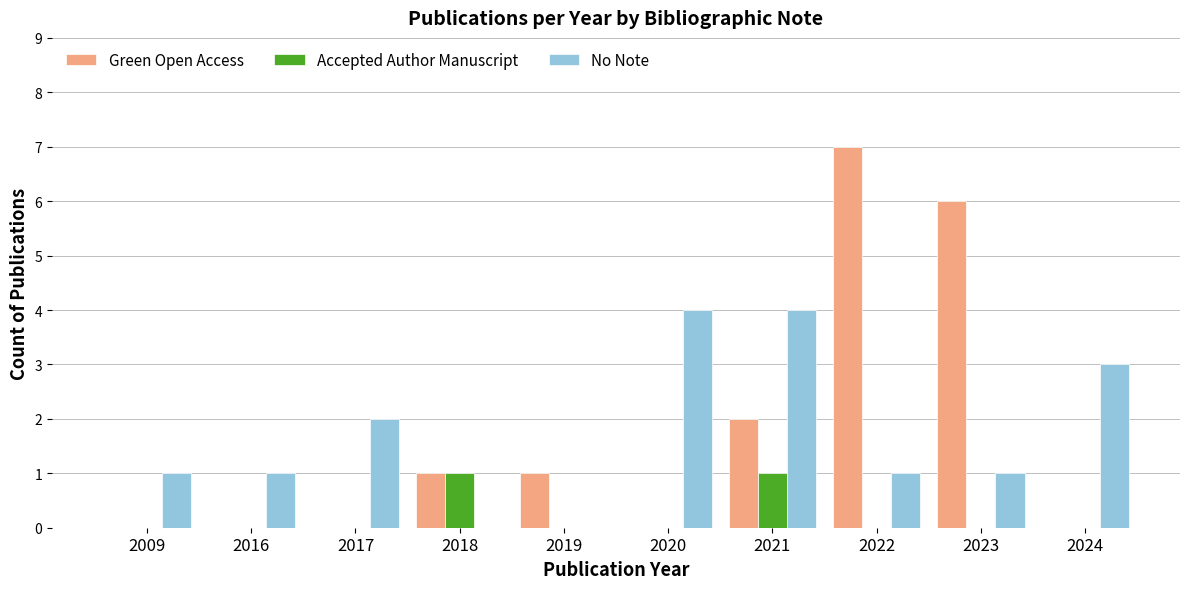

Is the value of Accepted Author Manuscript at 2019 greater than the value of No Note at 2020?

No